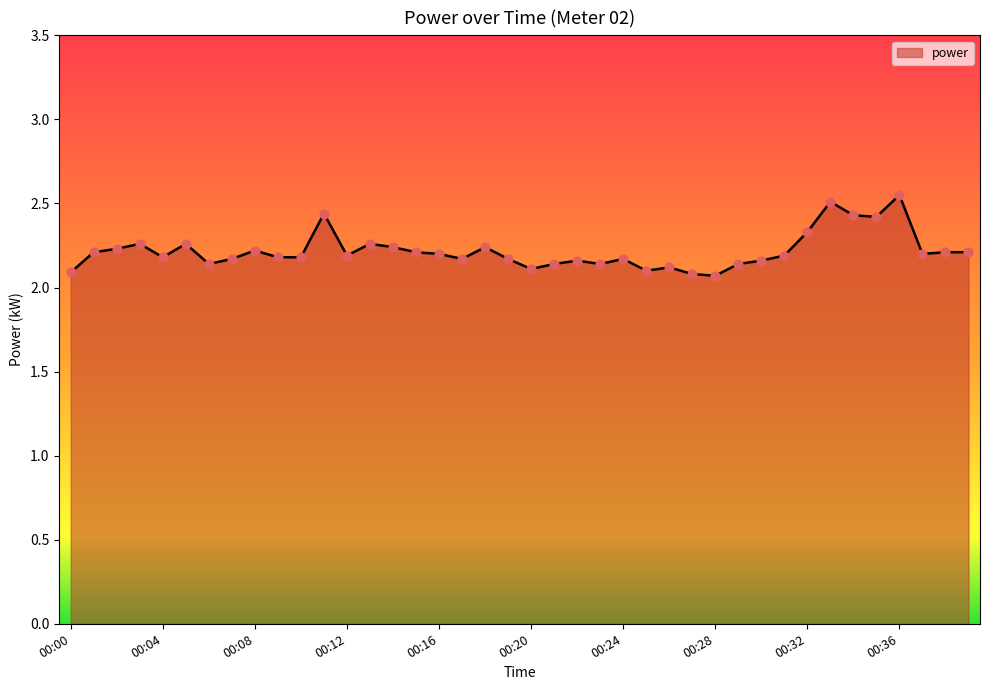

What is the difference between the maximum and minimum values?

0.5